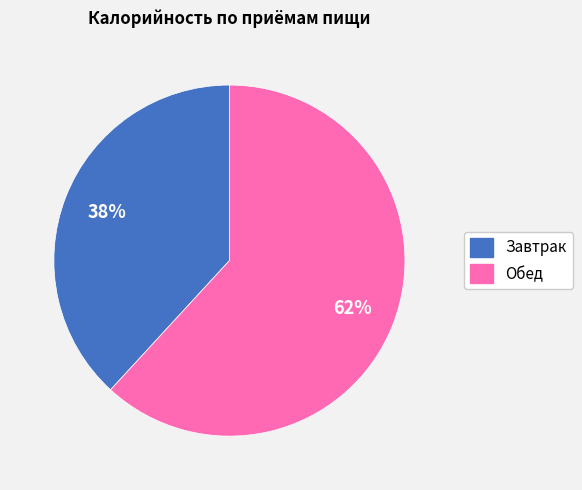

Is Завтрак the majority of the pie?

No